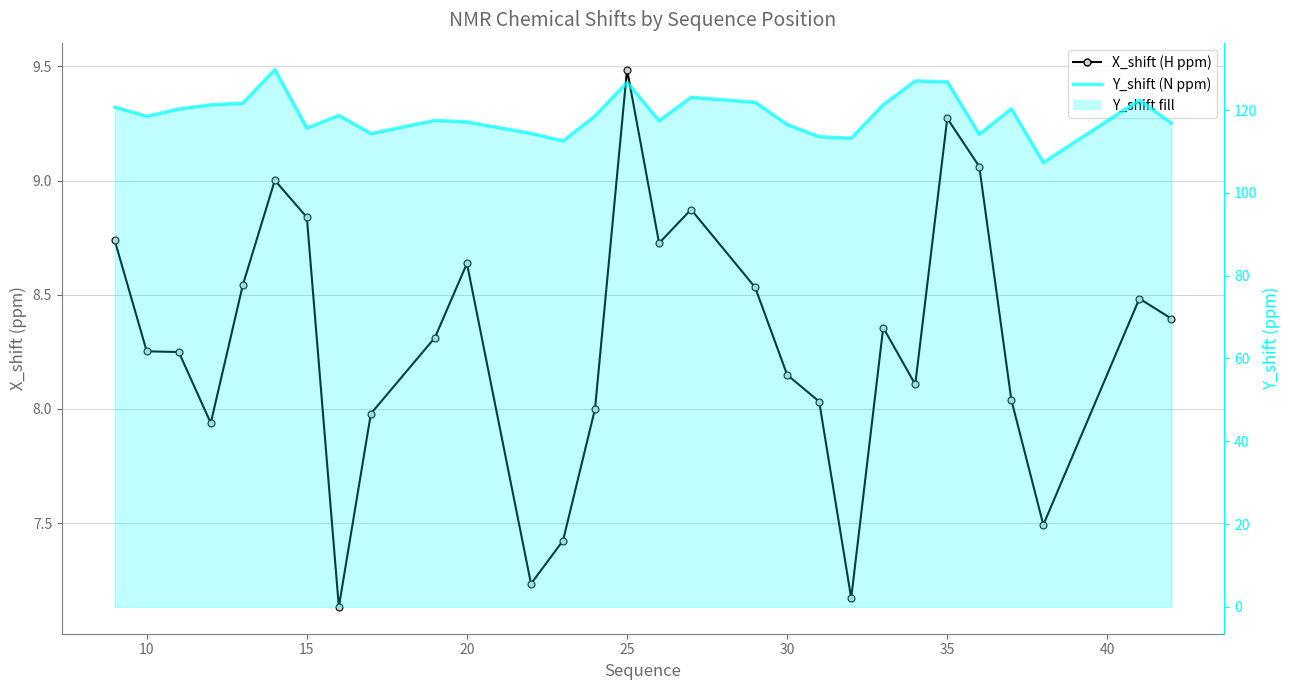

Which series has the largest total across all categories?

Y_shift (N ppm)